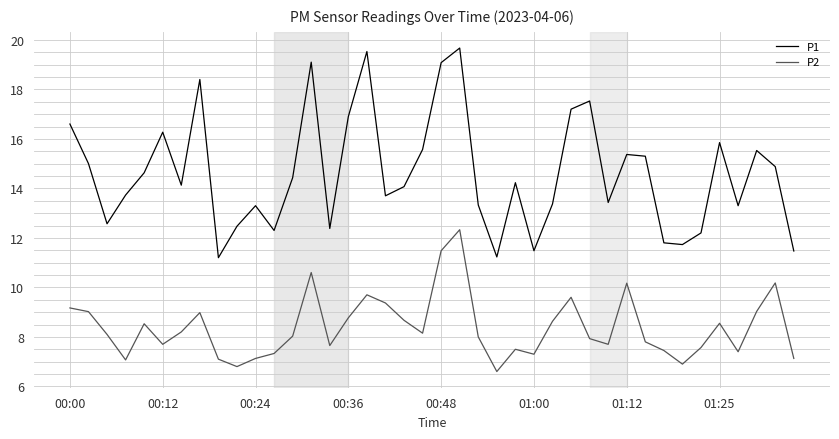

List the series in order of their peak value, lowest first.

P2, P1